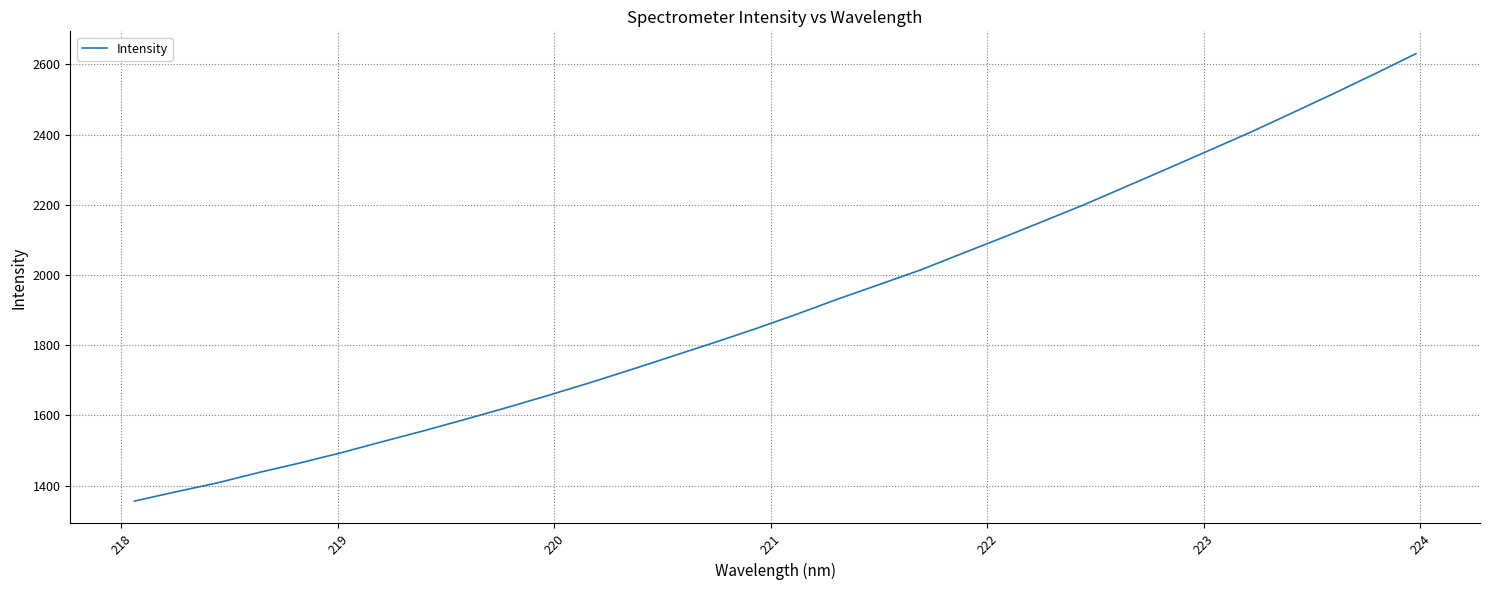

What is the smallest value displayed?

1356.2